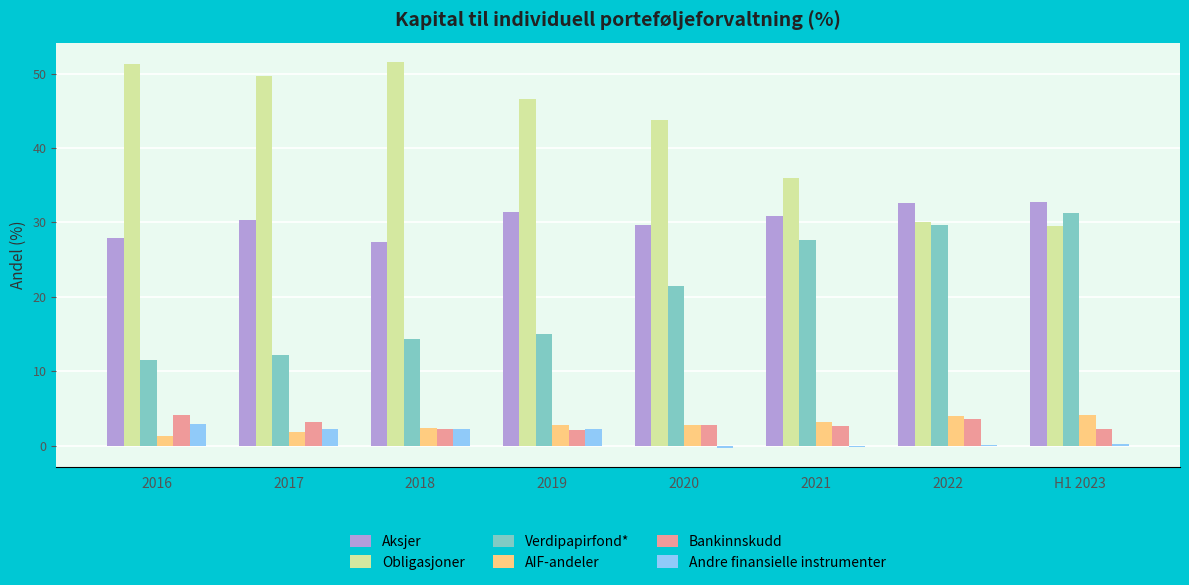

Which series has the largest total across all categories?

Obligasjoner